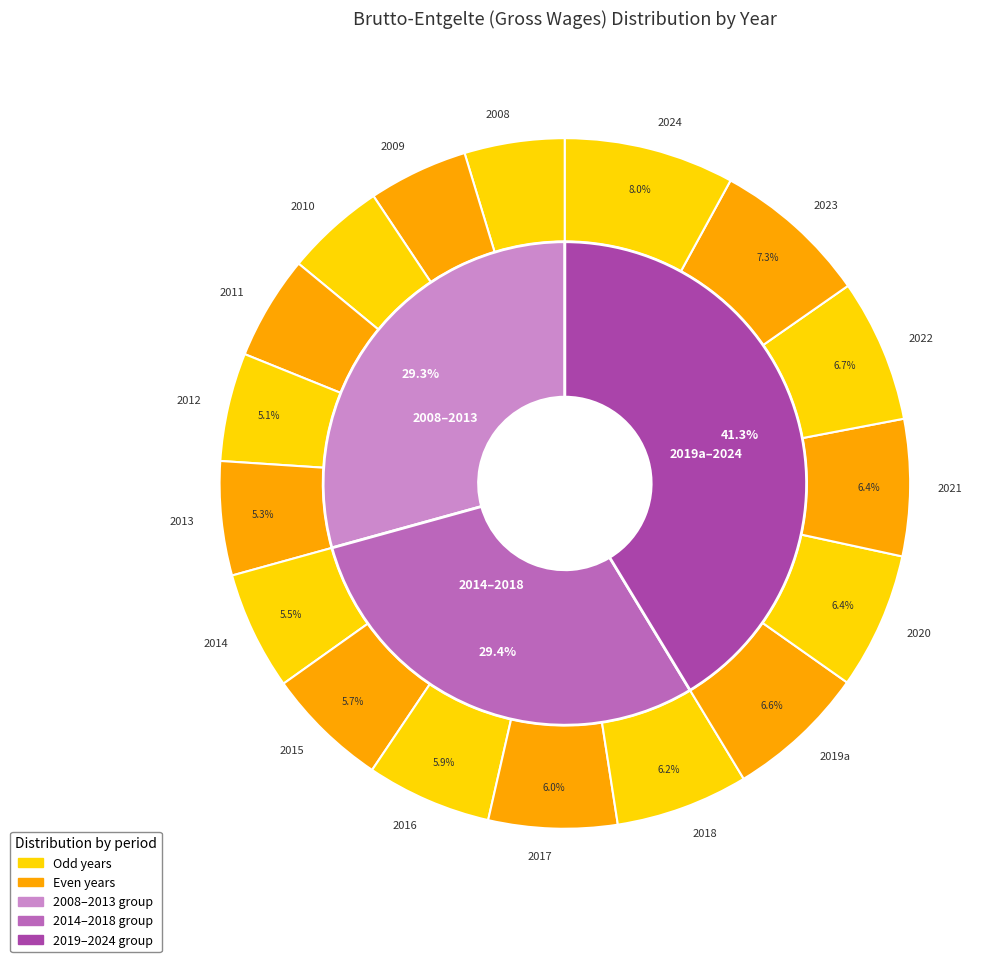

What is the largest slice in the pie chart?

2024